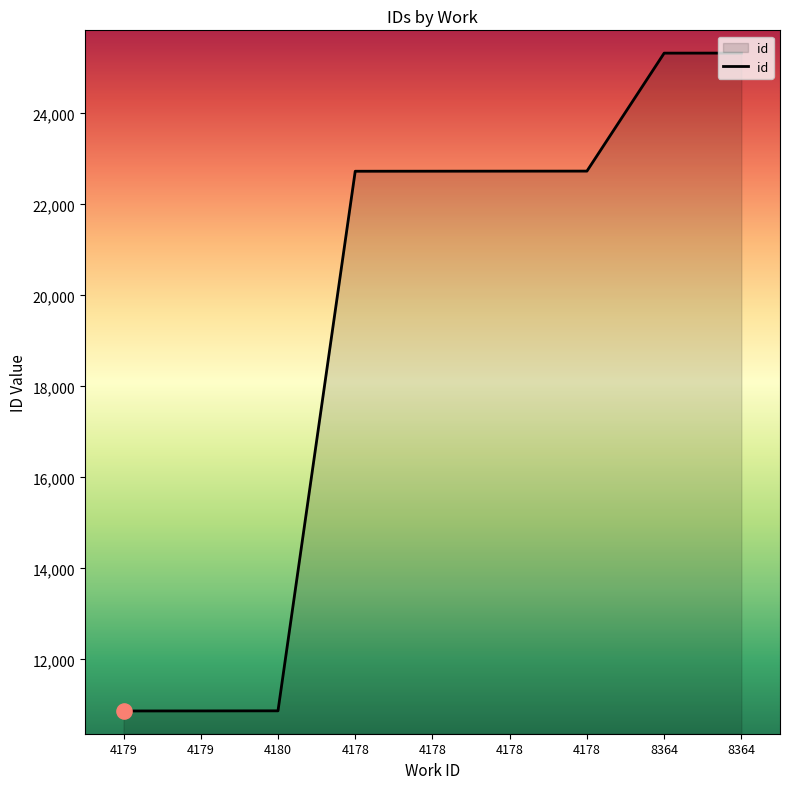

What is the change in value from 4180 to 4178?

+11858